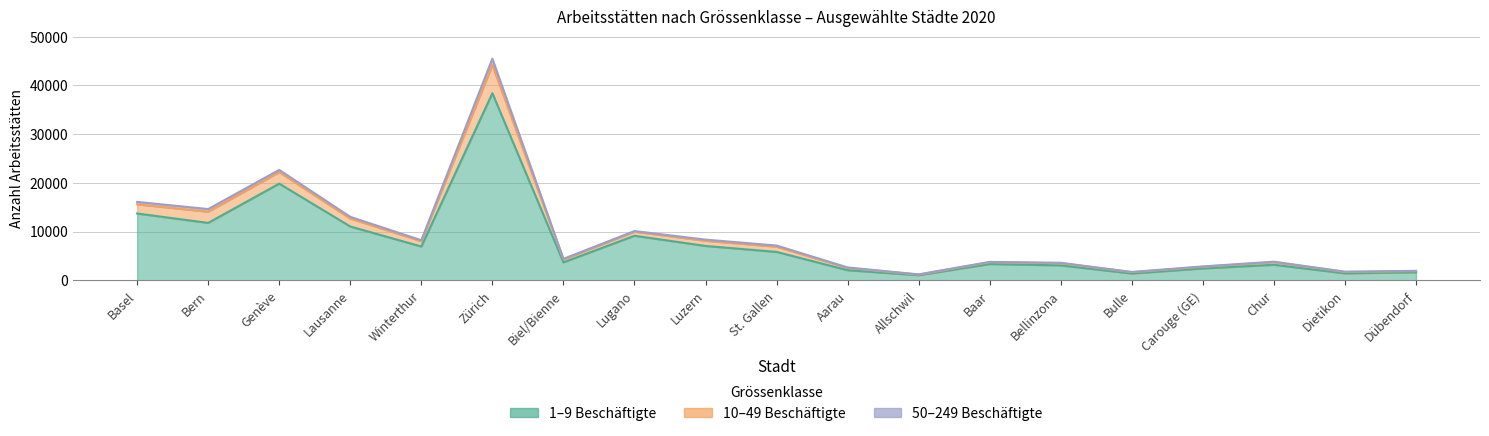

What is the total value across all series at Allschwil?

2281